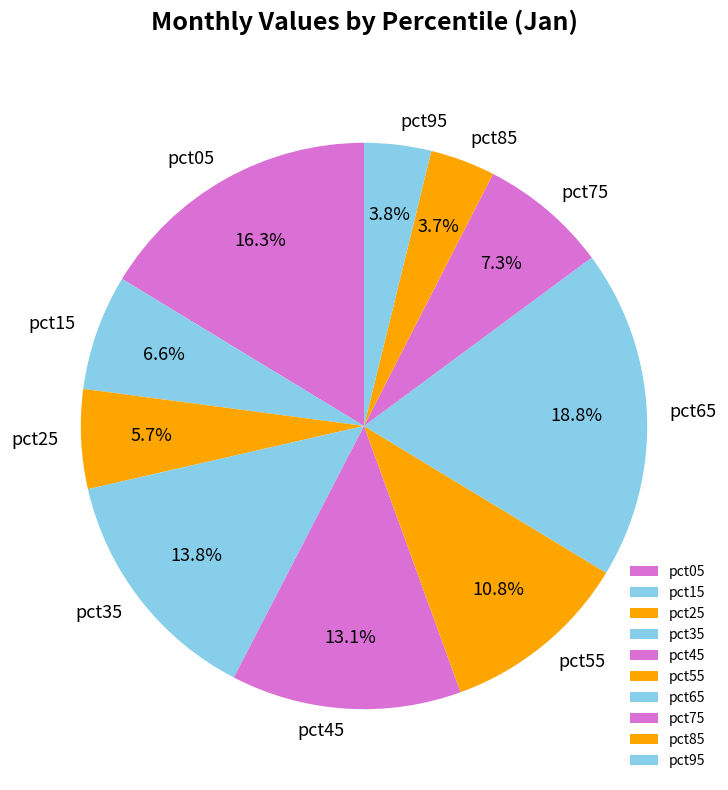

How many segments does this pie chart have?

10